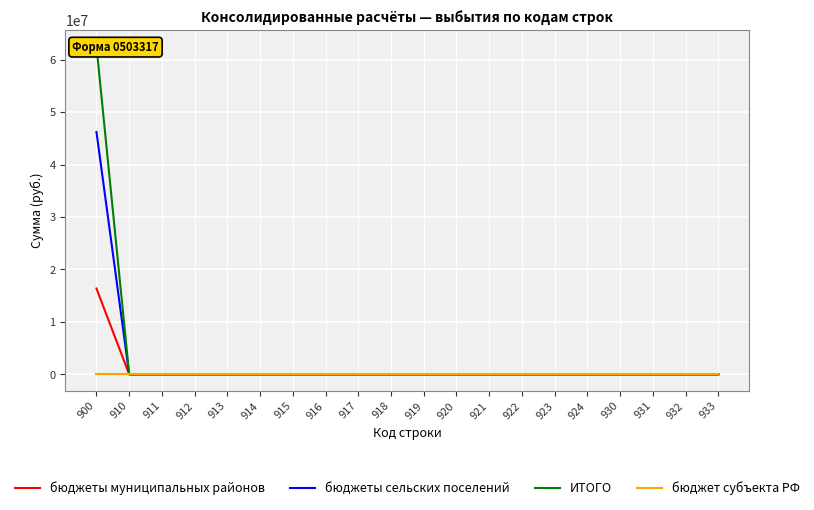

The value of бюджет субъекта РФ at 916 is 0.0. True or false?

True